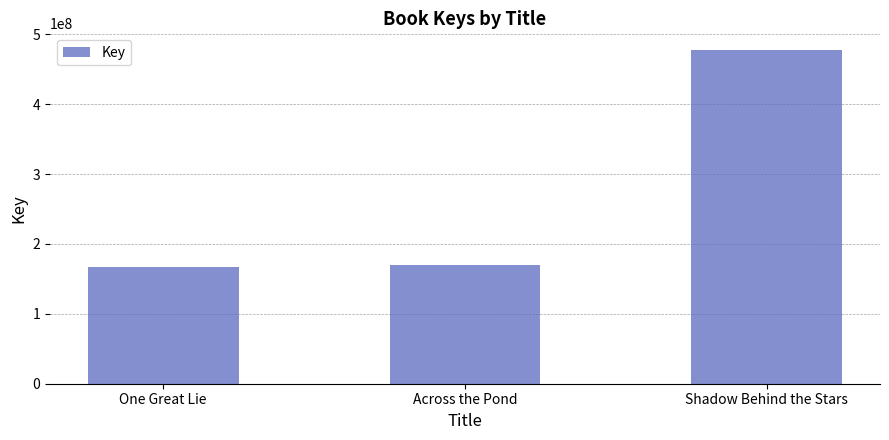

What is the greatest value displayed?

477664435